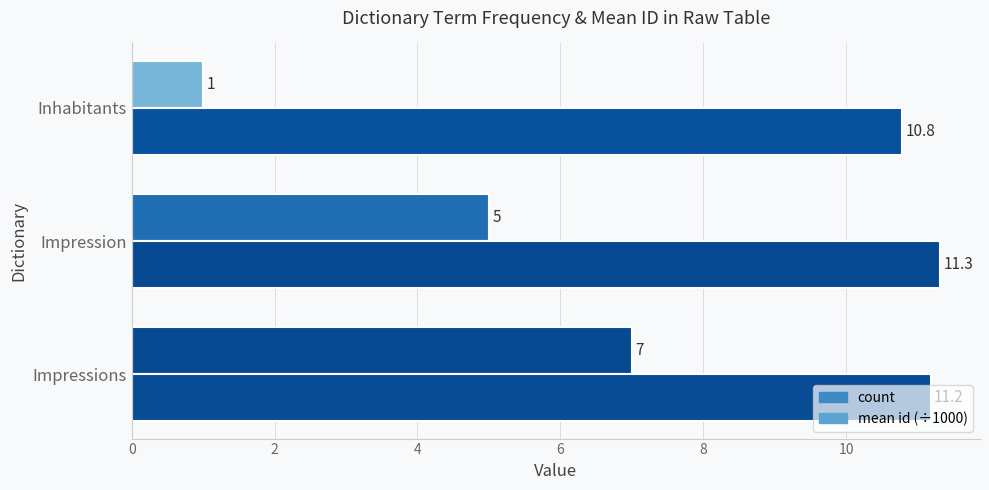

How many values in the count series are below 5?

1